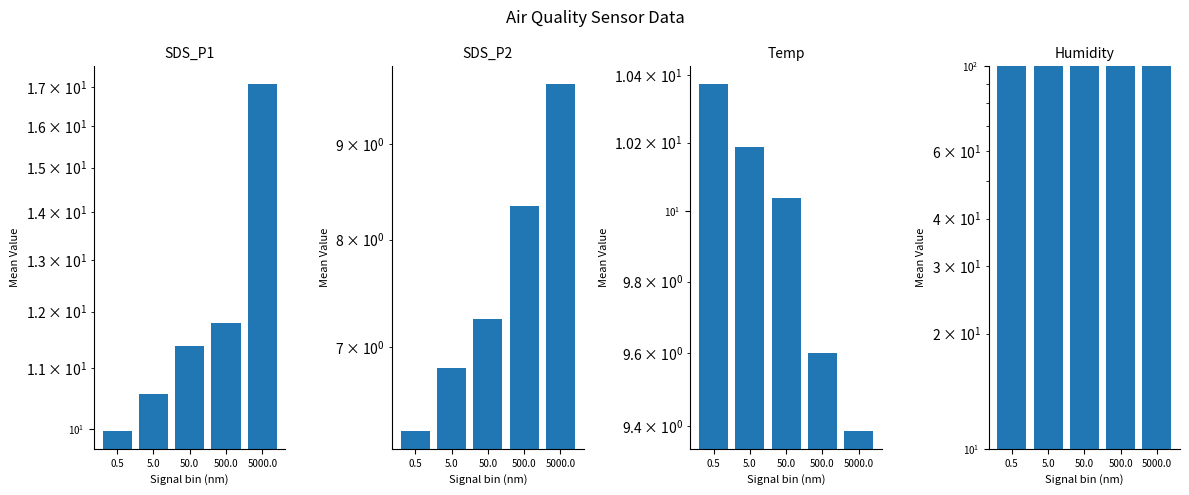

What is the sum of the Humidity values at 5.0 and 0.5?

199.8